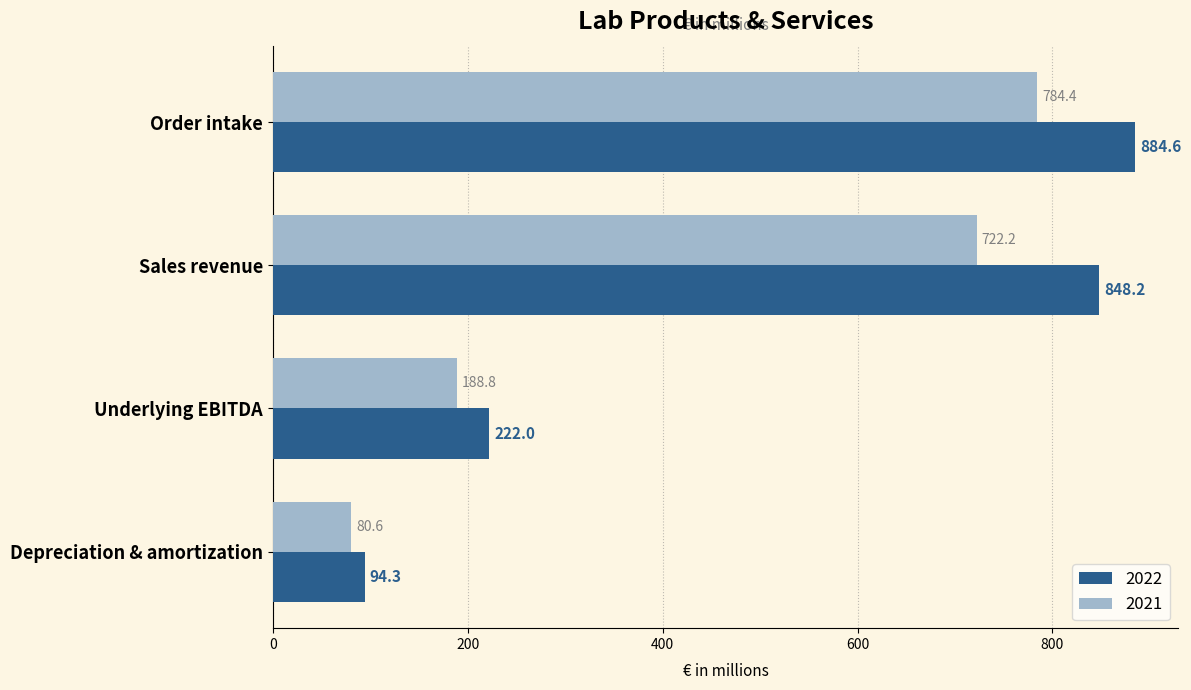

Rank the series by their average value, from highest to lowest.

2022, 2021